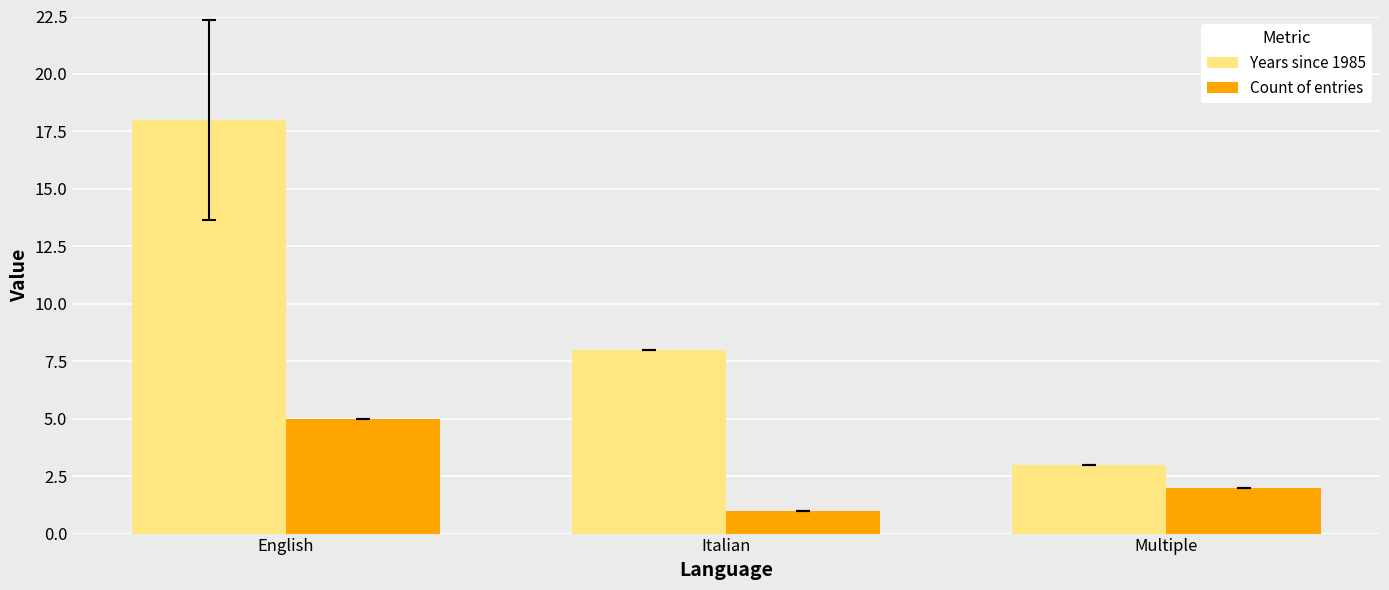

What is the difference between the maximum and second lowest values in the Count of entries series?

3